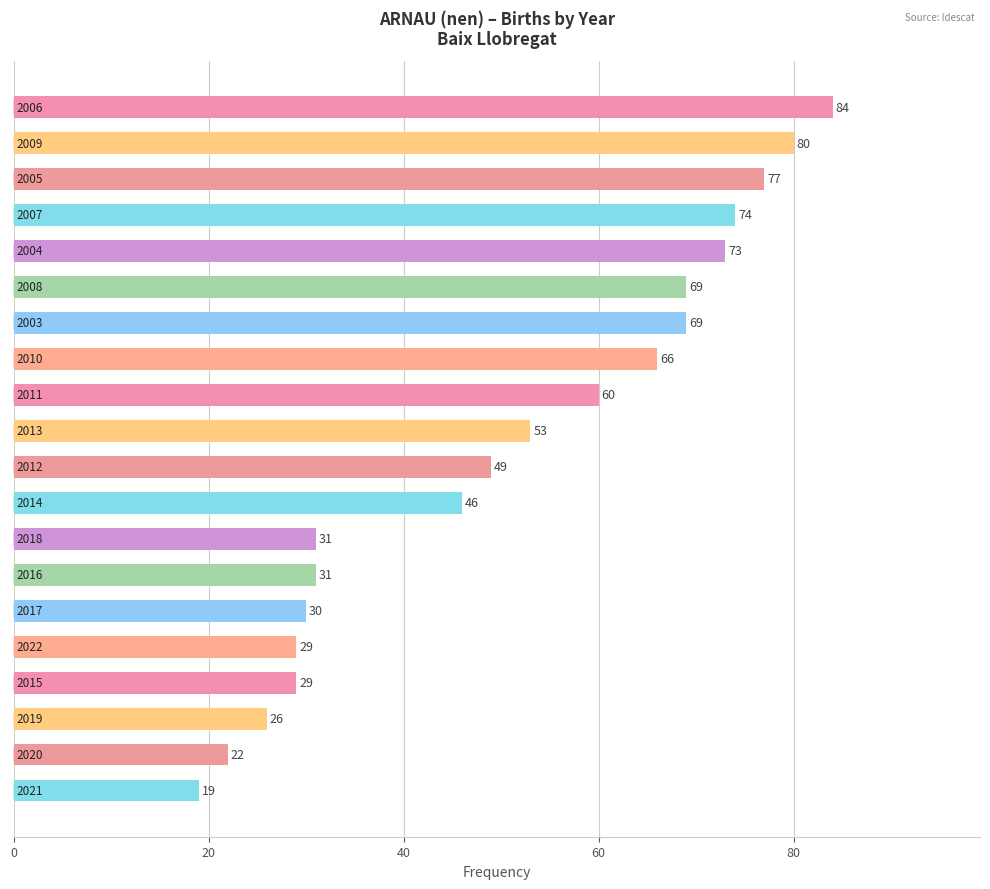

What is the average value?

51